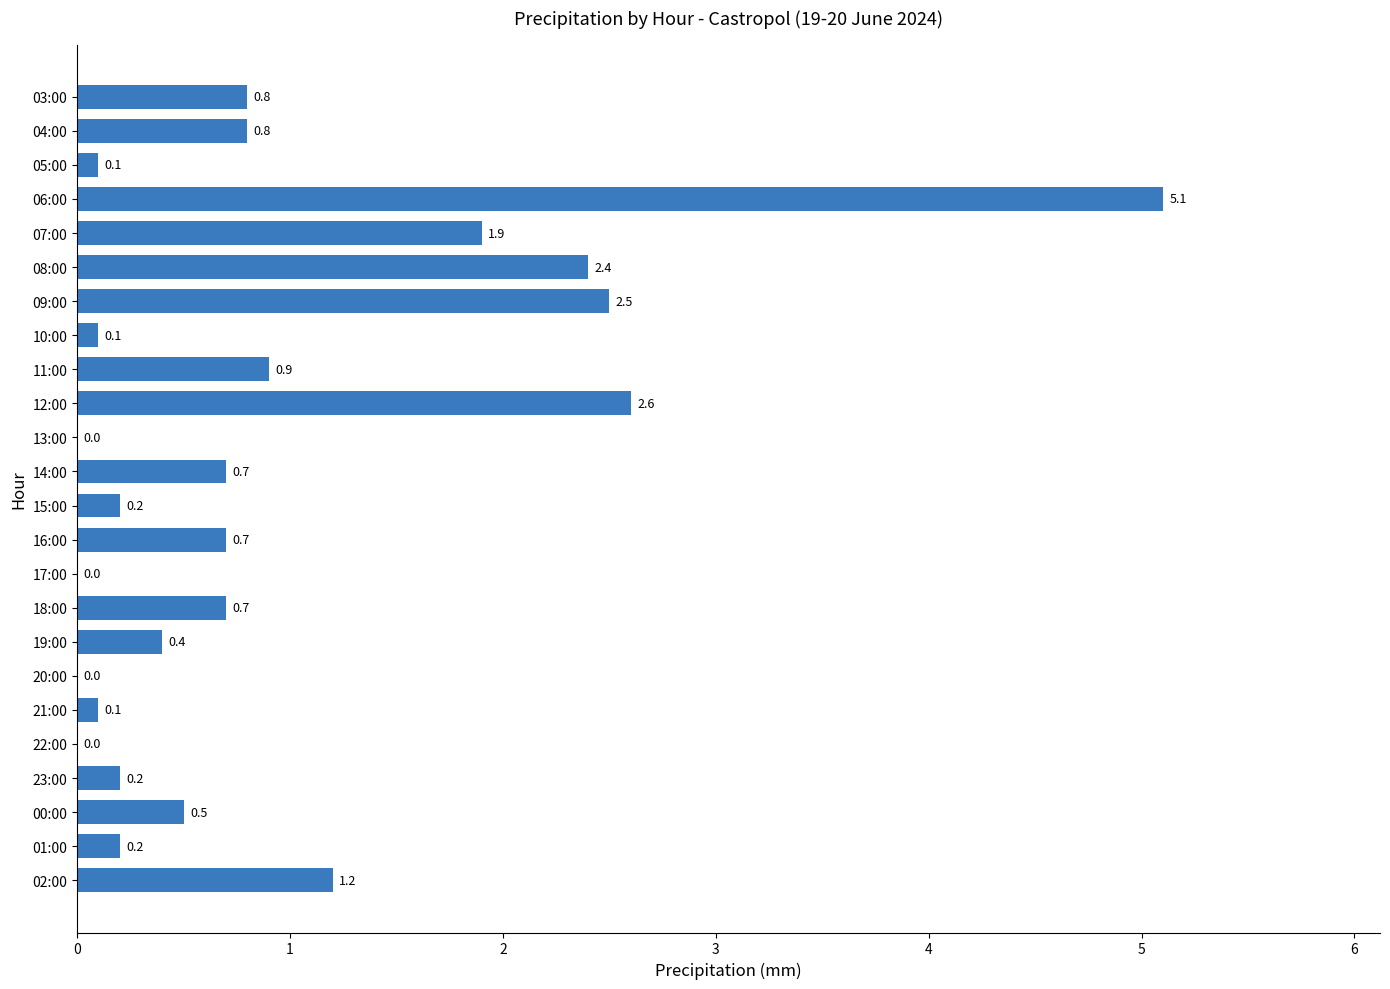

Reading top to bottom, list all the values displayed in this chart.

03:00=0.8	04:00=0.8	05:00=0.1	06:00=5.1	07:00=1.9	08:00=2.4	09:00=2.5	10:00=0.1	11:00=0.9	12:00=2.6	13:00=0.0	14:00=0.7	15:00=0.2	16:00=0.7	17:00=0.0	18:00=0.7	19:00=0.4	20:00=0.0	21:00=0.1	22:00=0.0	23:00=0.2	00:00=0.5	01:00=0.2	02:00=1.2